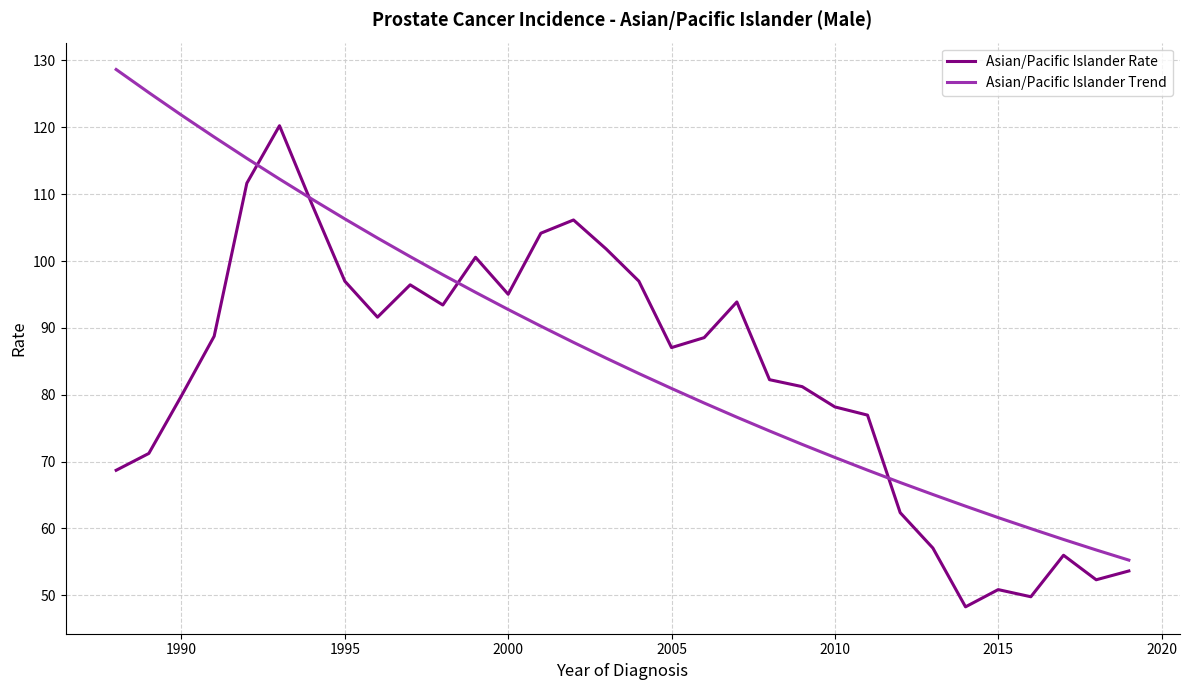

Which series has the largest total across all categories?

Asian/Pacific Islander Trend